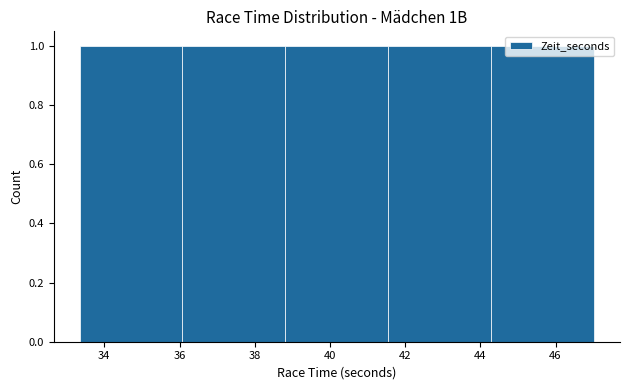

Reading left to right, list every bar in this chart as the range it spans on the x-axis followed by its height. Neither the bar edges nor the heights are printed on the chart, so give them approximately, as read against the axes.

33.4 to 36.0: 1
36.0 to 38.8: 1
38.8 to 41.6: 1
41.6 to 44.2: 1
44.2 to 47.0: 1